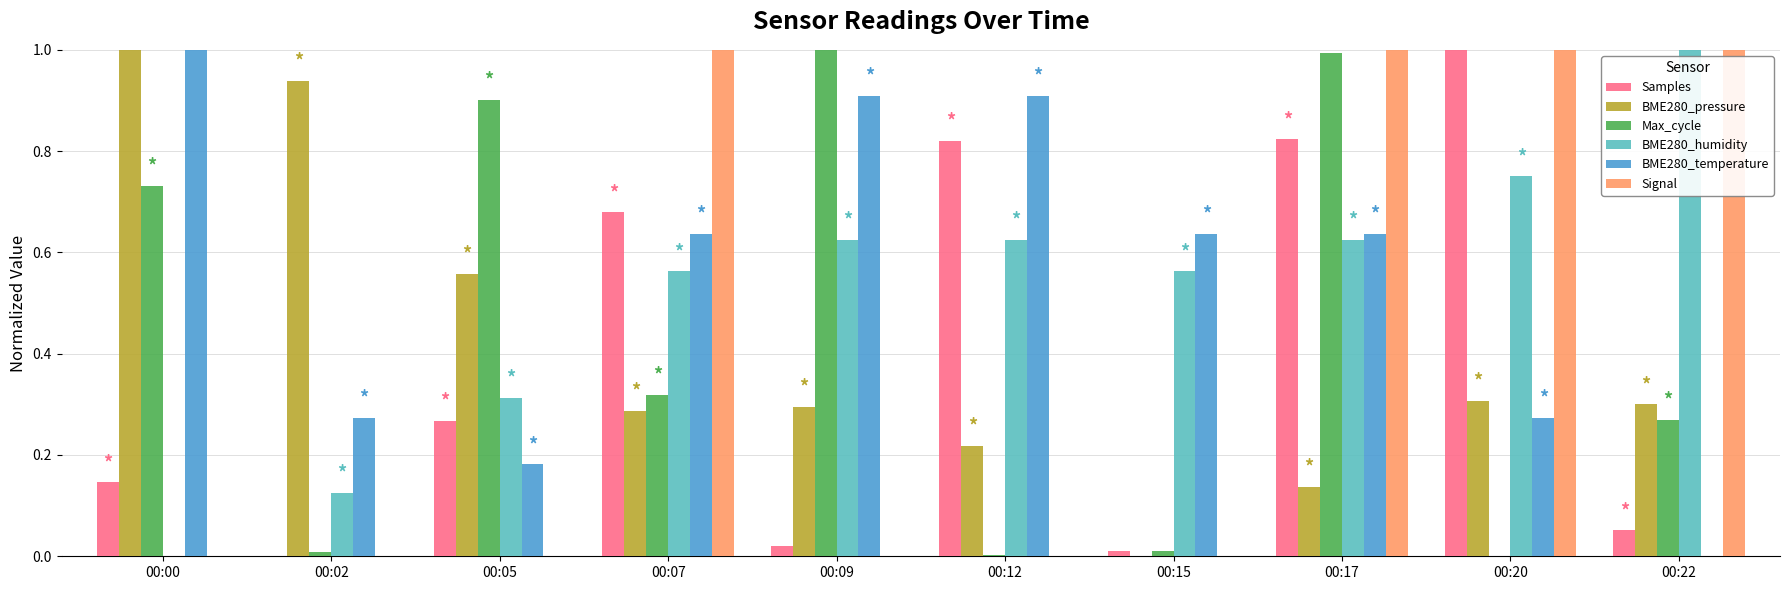

How many groups of bars are there?

10